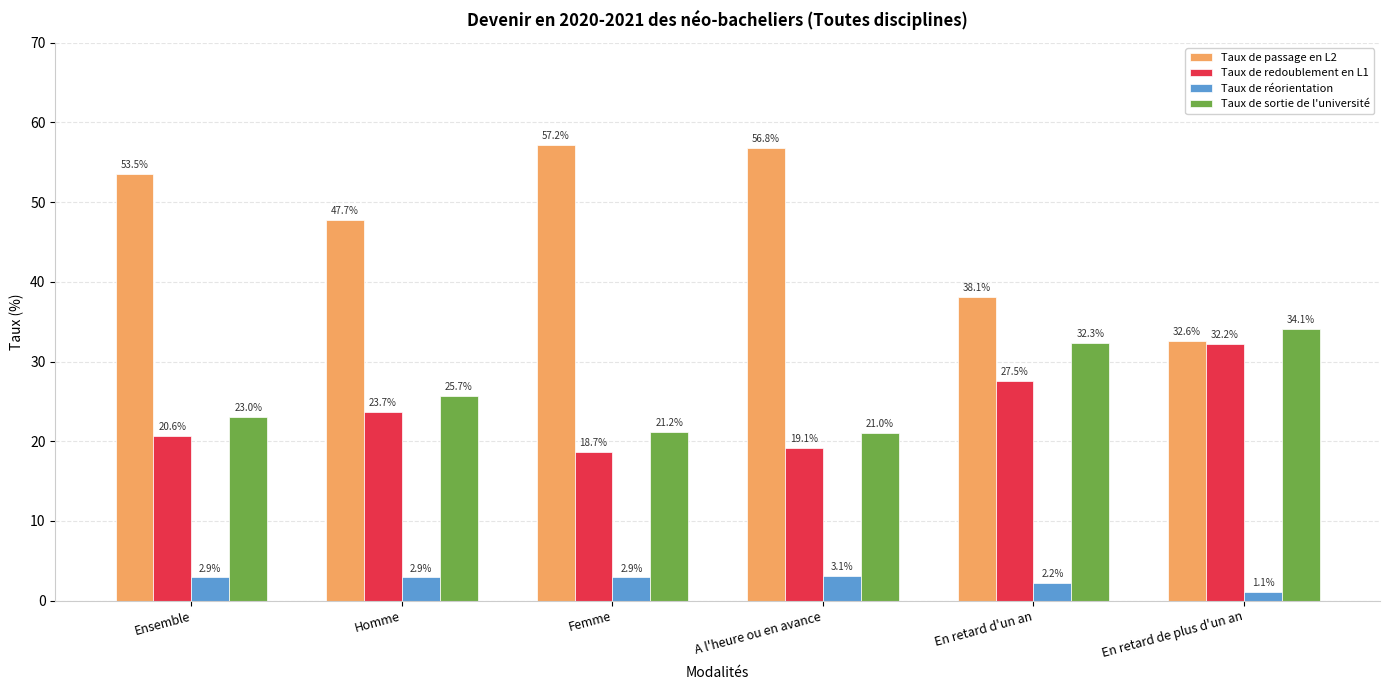

Reading left to right, transcribe all the data shown in this chart.

Taux de passage en L2: 53.5	47.7	57.2	56.8	38.1	32.6
Taux de redoublement en L1: 20.6	23.7	18.7	19.1	27.5	32.2
Taux de réorientation: 2.9	2.9	2.9	3.1	2.2	1.1
Taux de sortie de l'université: 23.0	25.7	21.2	21.0	32.3	34.1